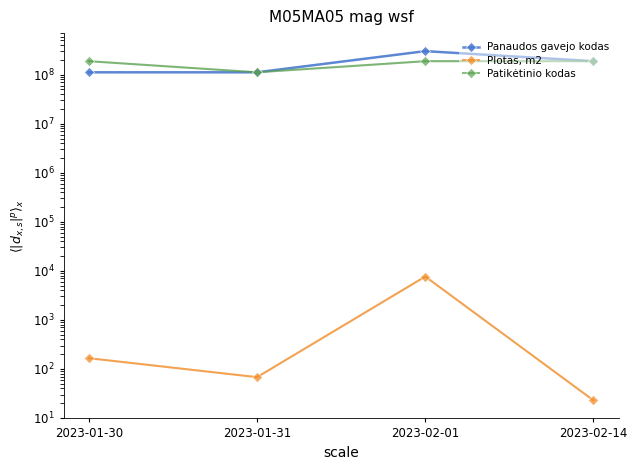

What is the label of the 1st point from the right?

2023-02-14